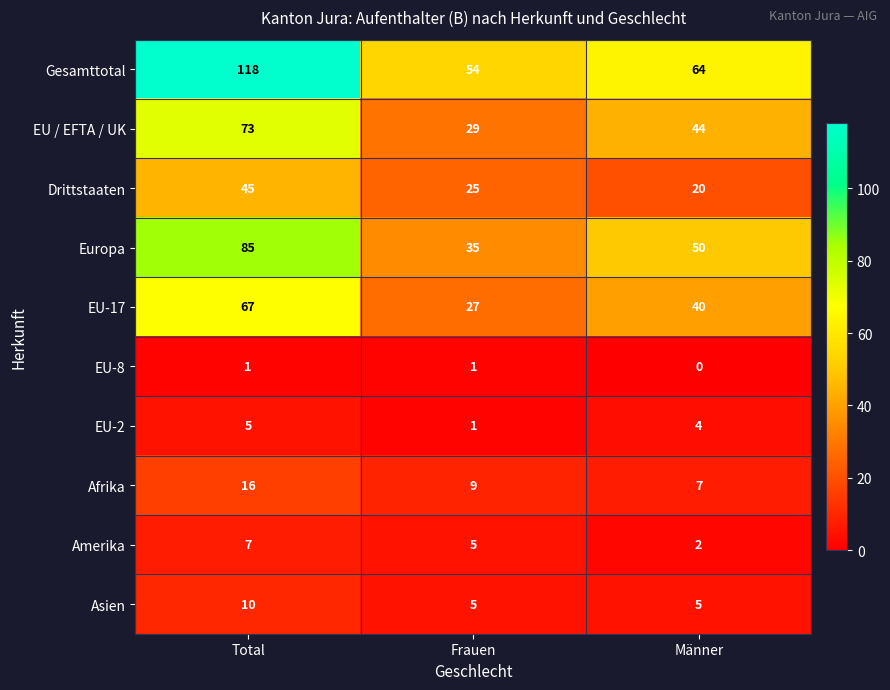

At which category is the sum across all series the highest?

Total